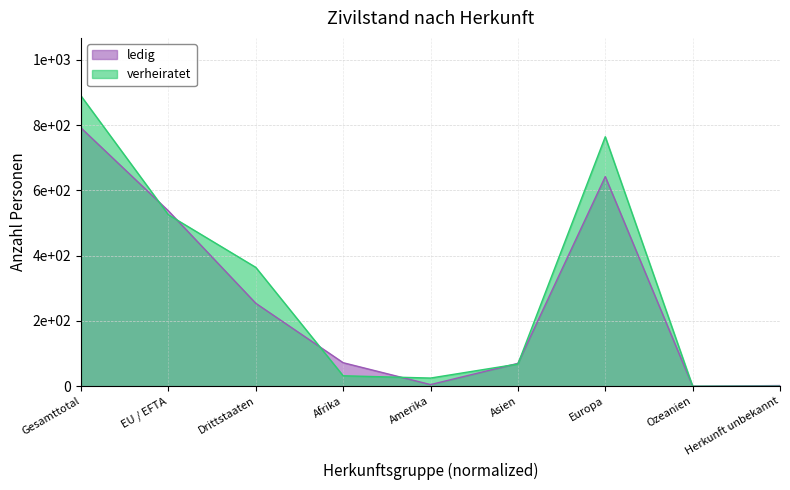

True or false: verheiratet and ledig cross at least once.

True